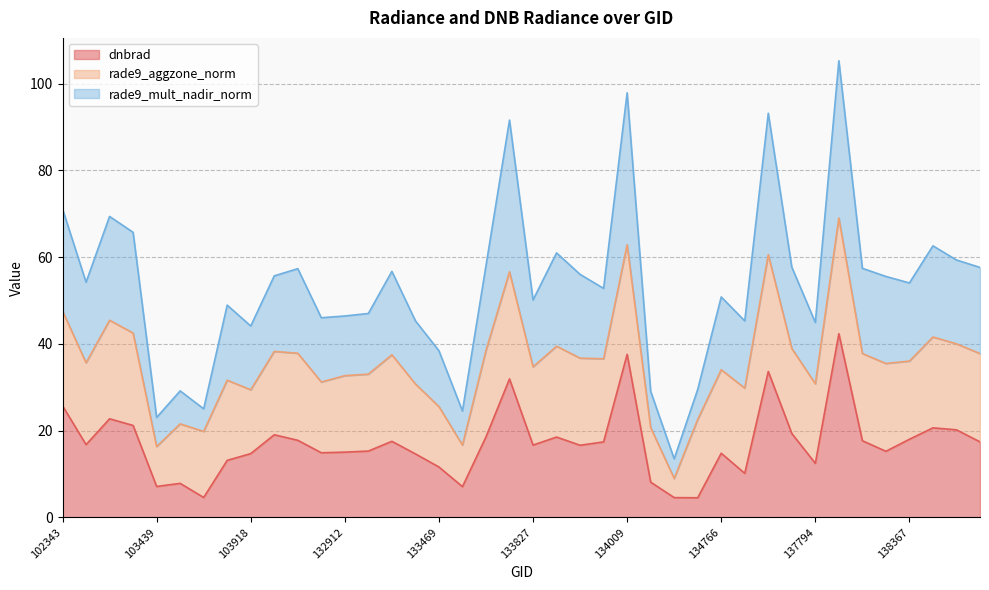

How many lines are shown in the chart?

3